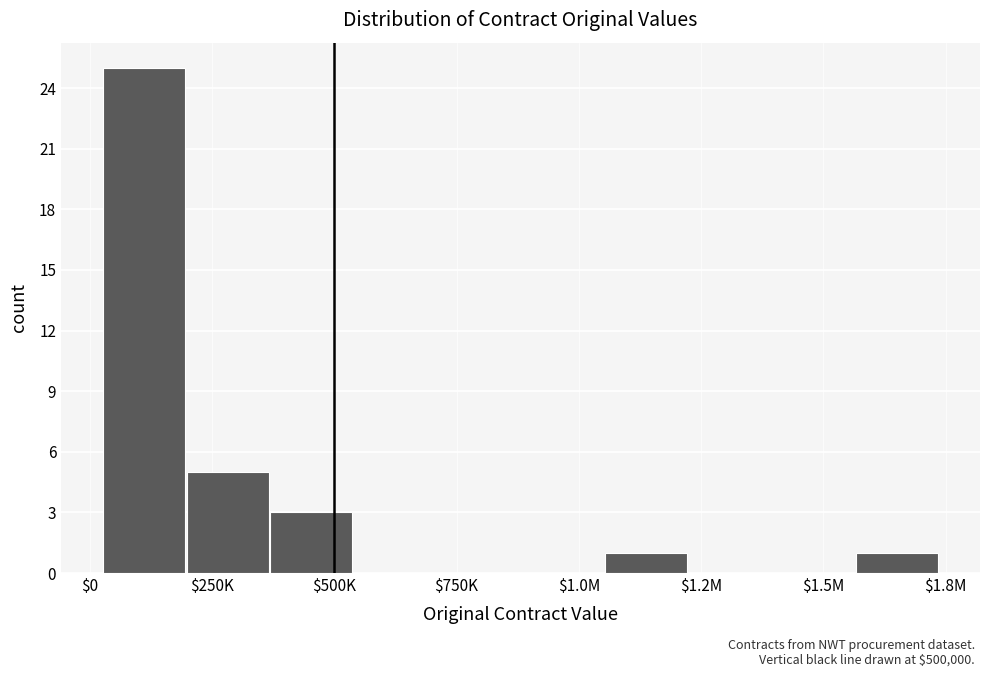

What is the sum of all values?

35